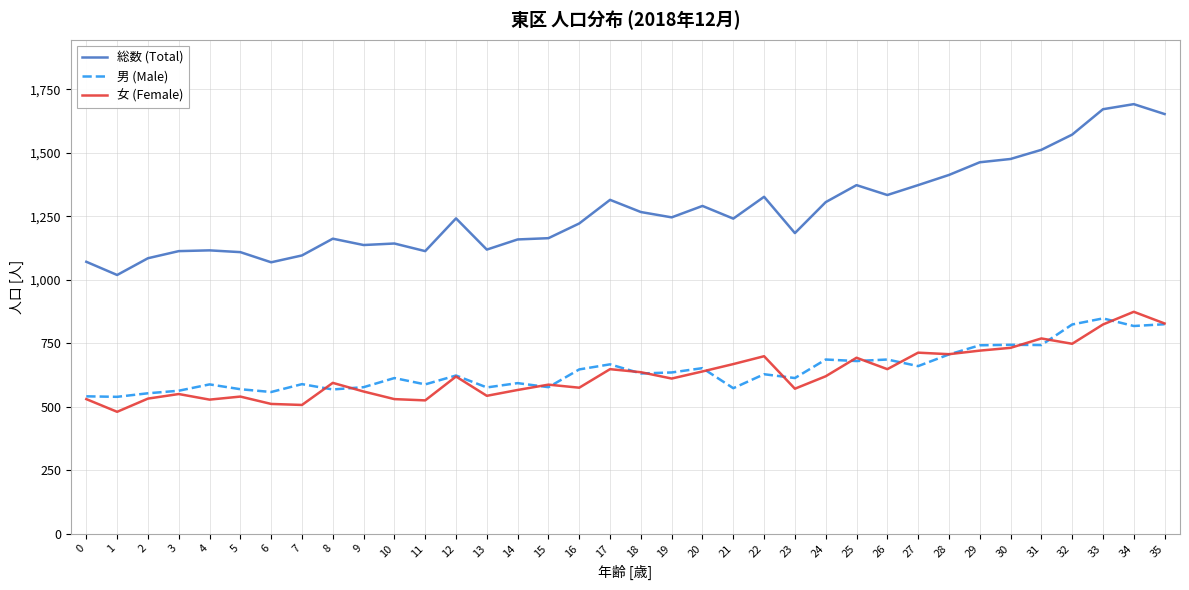

True or false: 総数 (Total) has a value of 2035 at 30.

False